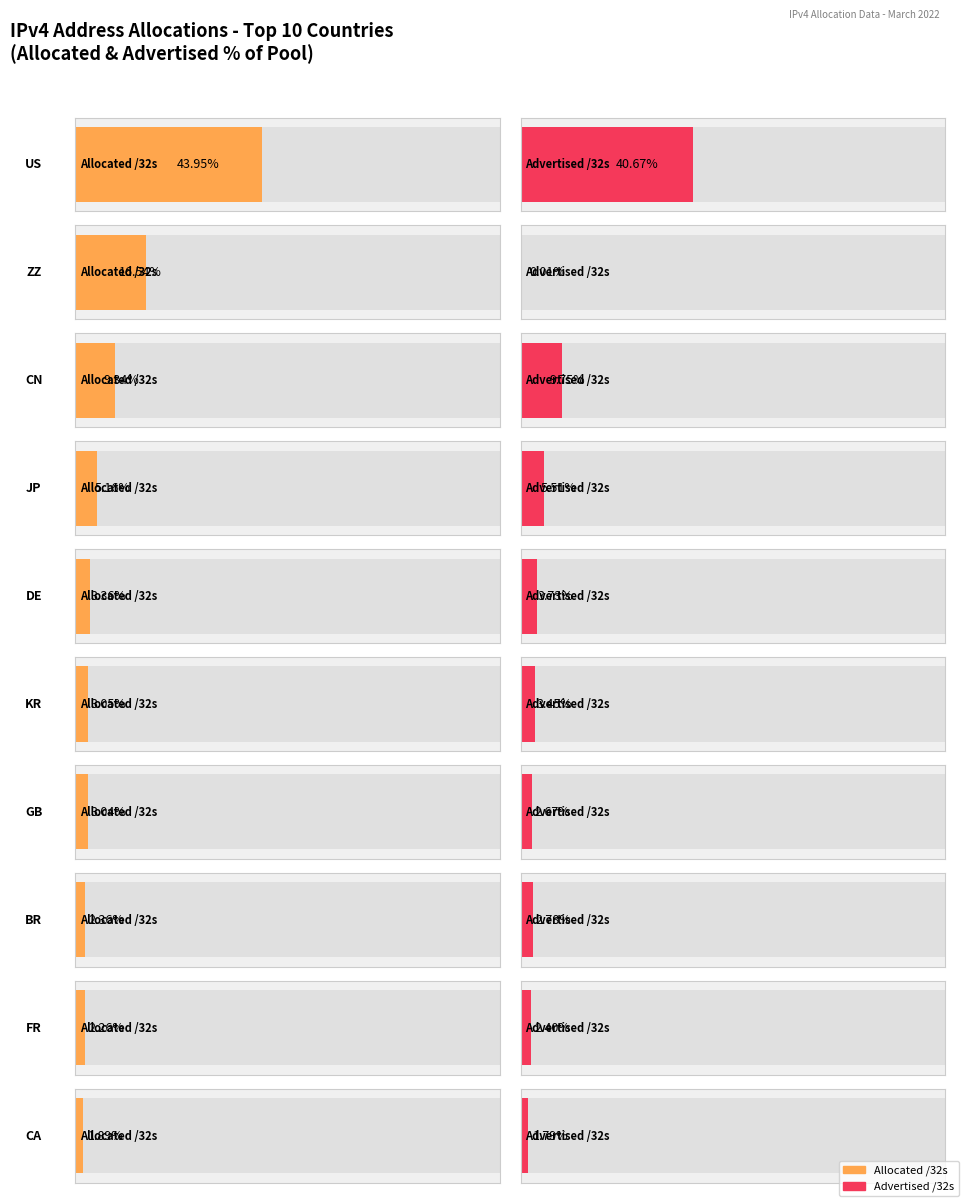

What is the label of the 2nd bar from the right?

FR